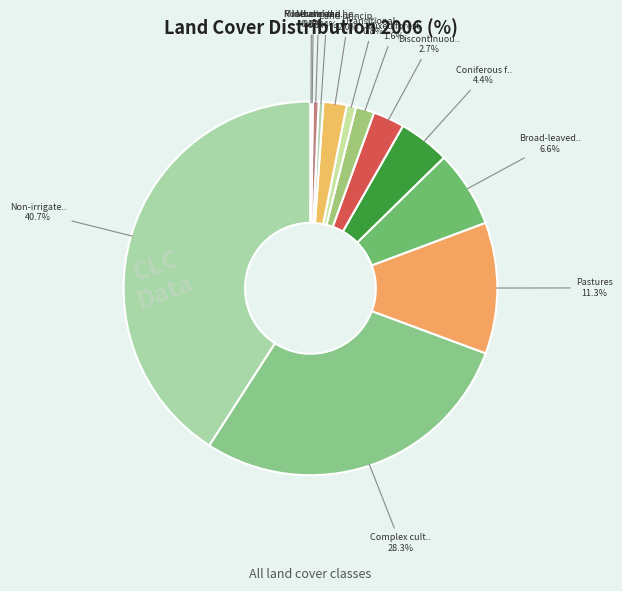

To the nearest percent, what is the combined percentage of Coniferous forest and Land principally occupied by agriculture?

6%